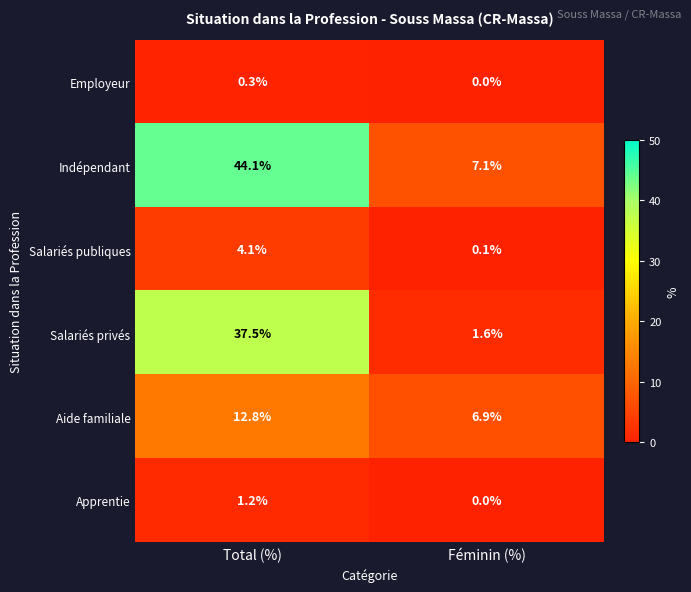

At which label does Salariés privés first exceed 37?

Total (%)